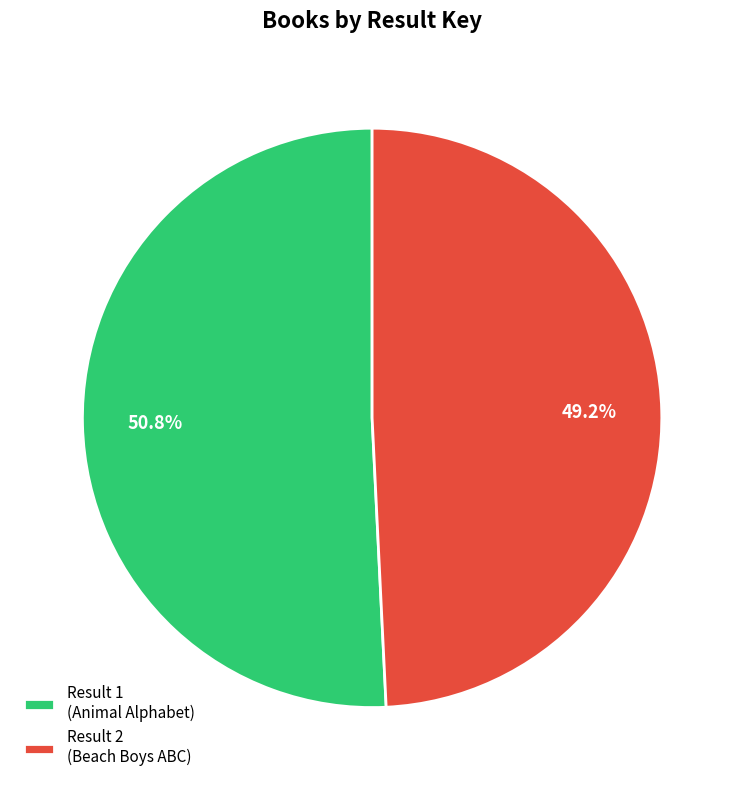

Combined, do Result 2 (Beach Boys ABC) and Result 1 (Animal Alphabet) account for over 50%?

Yes